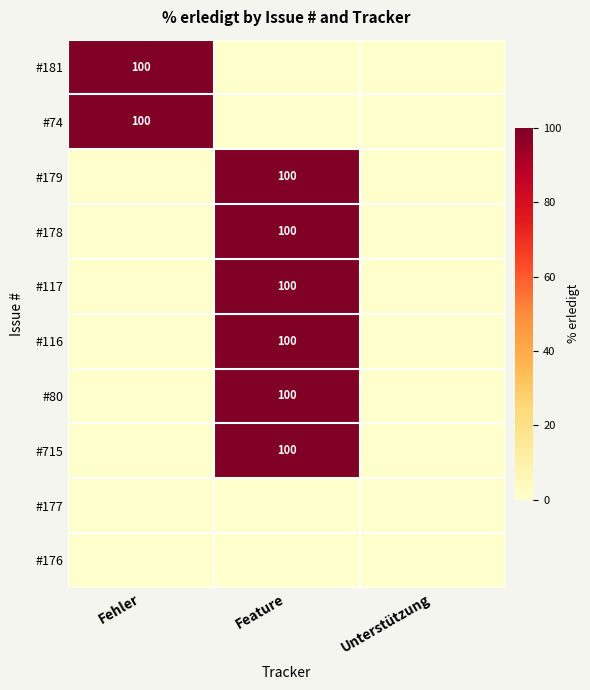

The value of #179 at Feature is 158. True or false?

False